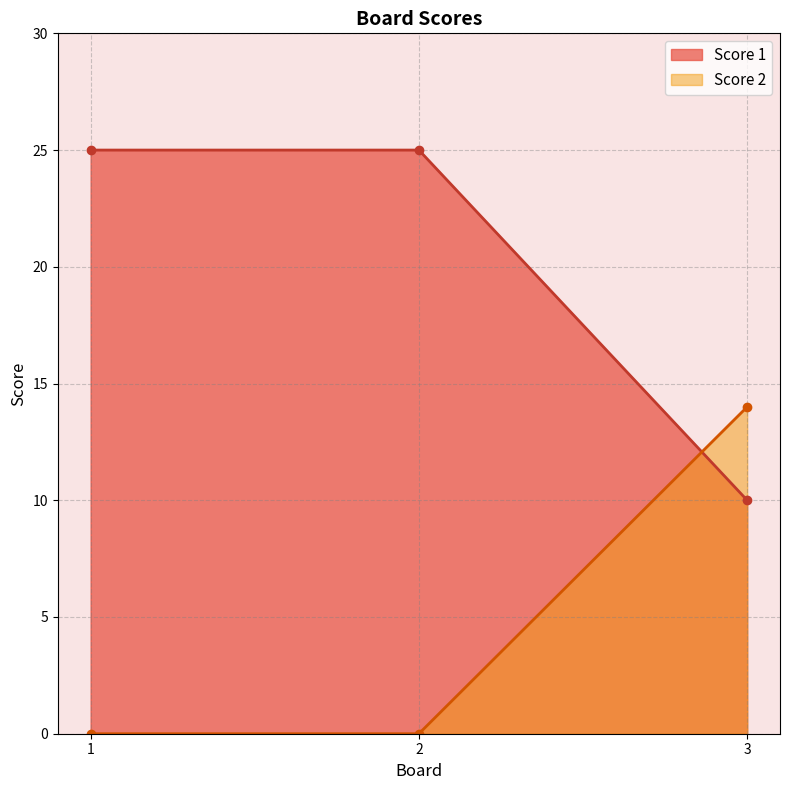

The value of Score 2 at 1 is 6. True or false?

False